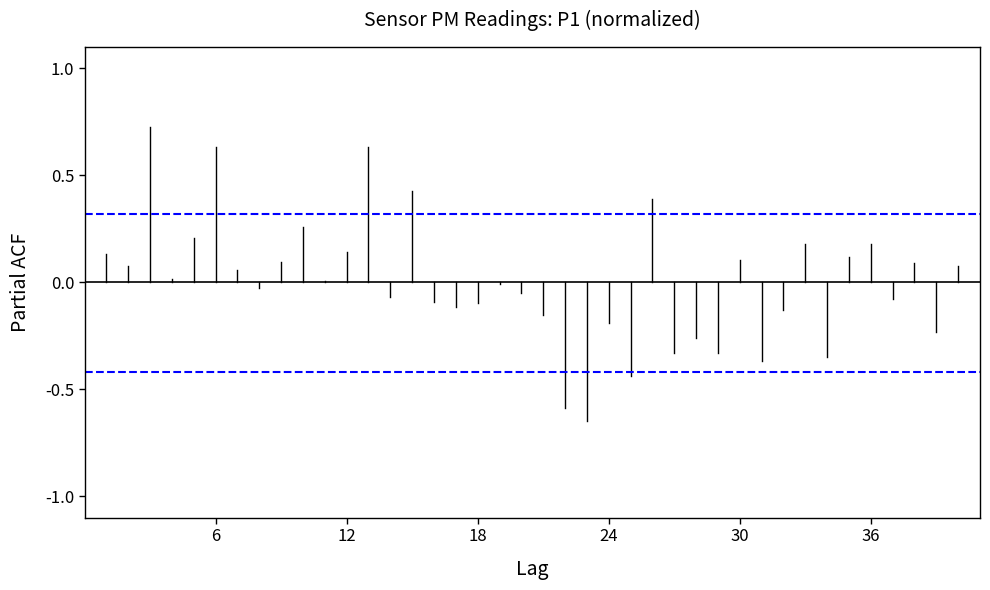

What is the difference between the maximum and minimum values?

1.4